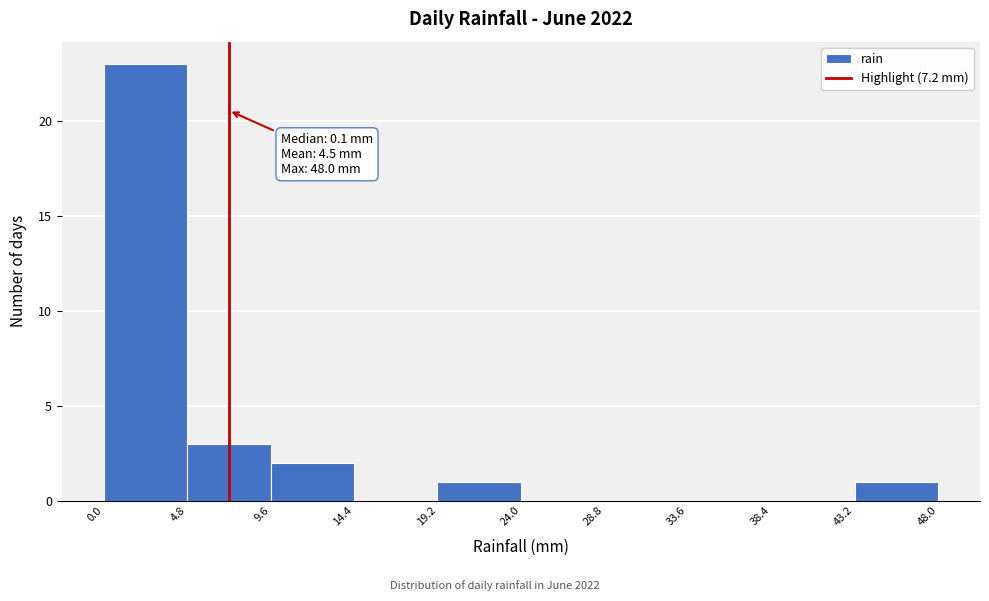

Which range on the x-axis has the tallest bar?

0.0 to 4.8